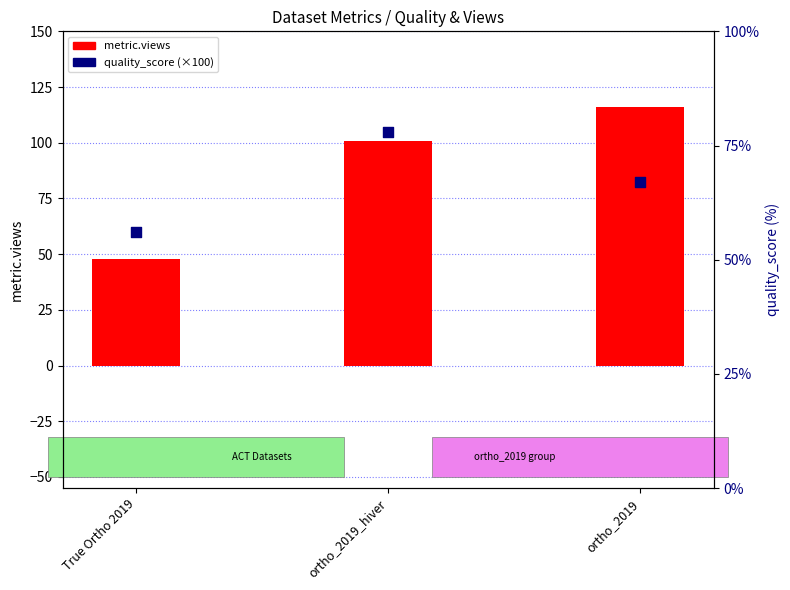

Which series reaches the maximum Y coordinate?

metric.views